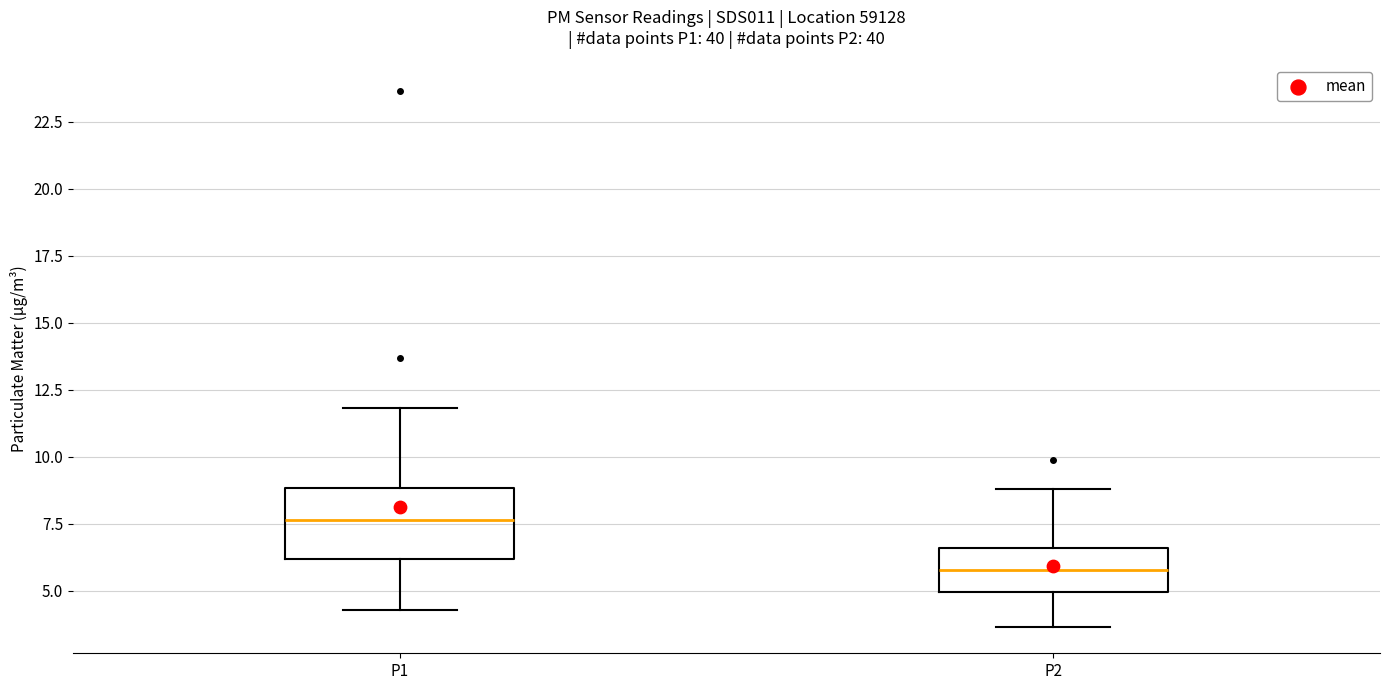

Where does the median line of the box for P1 sit on the y-axis? The values are not printed on the chart, so give them approximately, as read against the axis.

7.5